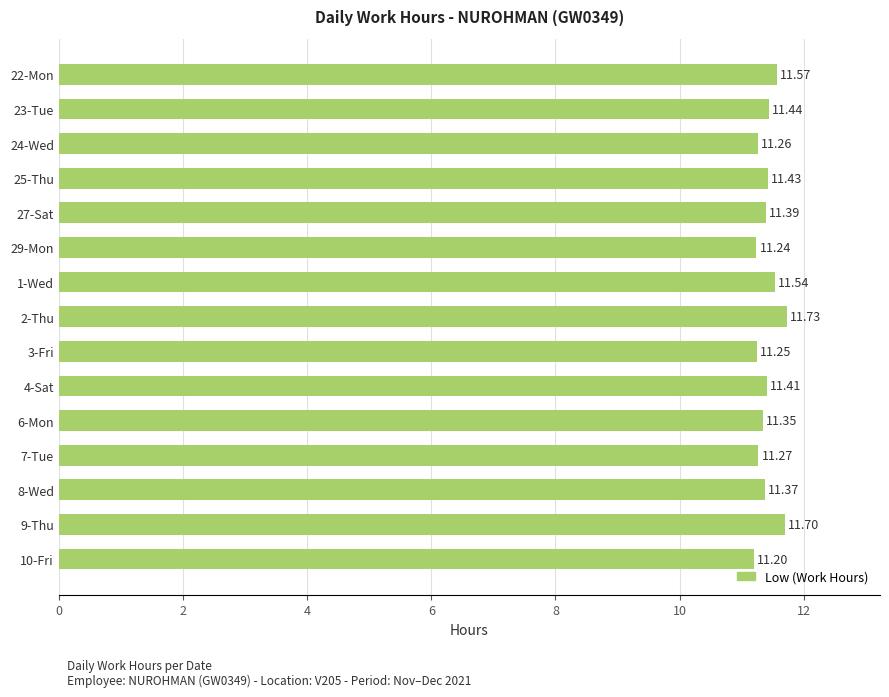

What is the difference between the maximum and minimum values?

0.5